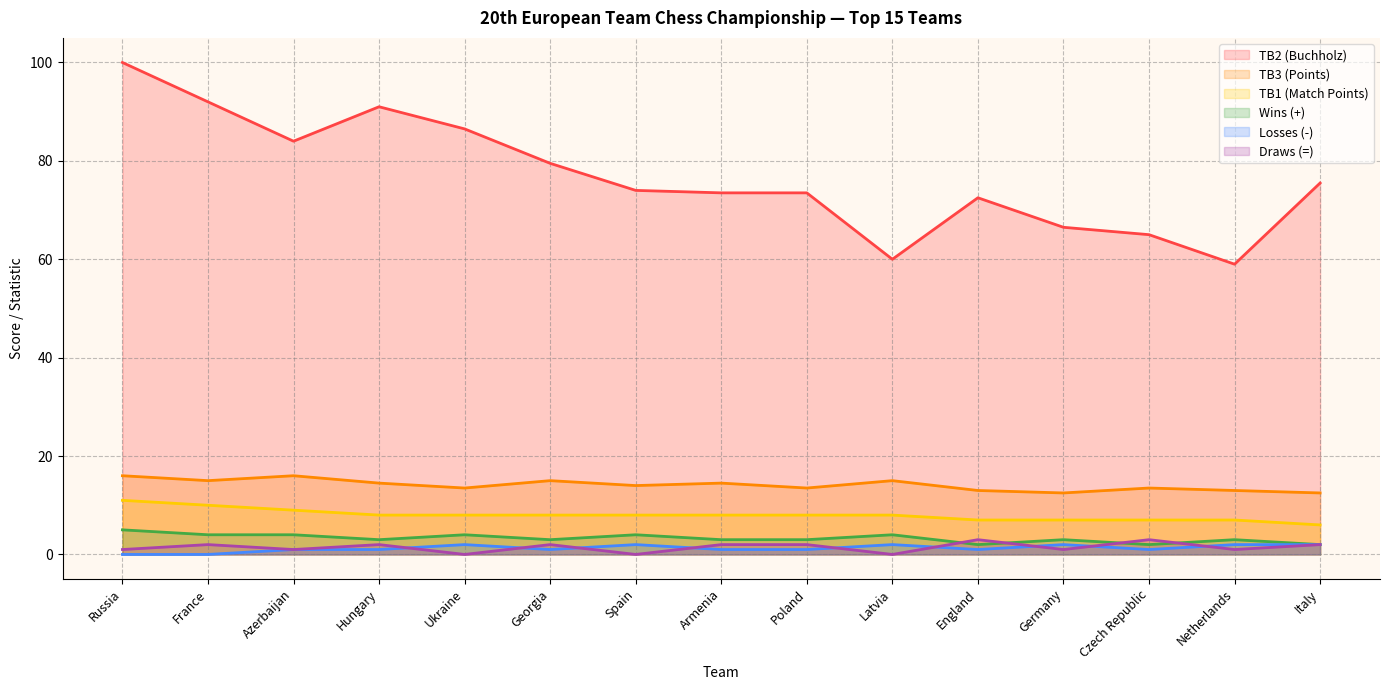

Reading left to right, what are all the values shown in this chart?

TB2 (Buchholz): 100.0	92.0	84.0	91.0	86.5	79.5	74.0	73.5	73.5	60.0	72.5	66.5	65.0	59.0	75.5
TB3 (Points): 16.0	15.0	16.0	14.5	13.5	15.0	14.0	14.5	13.5	15.0	13.0	12.5	13.5	13.0	12.5
TB1 (Match Points): 11.0	10.0	9.0	8.0	8.0	8.0	8.0	8.0	8.0	8.0	7.0	7.0	7.0	7.0	6.0
Wins (+): 5.0	4.0	4.0	3.0	4.0	3.0	4.0	3.0	3.0	4.0	2.0	3.0	2.0	3.0	2.0
Losses (-): 0.0	0.0	1.0	1.0	2.0	1.0	2.0	1.0	1.0	2.0	1.0	2.0	1.0	2.0	2.0
Draws (=): 1.0	2.0	1.0	2.0	0.0	2.0	0.0	2.0	2.0	0.0	3.0	1.0	3.0	1.0	2.0